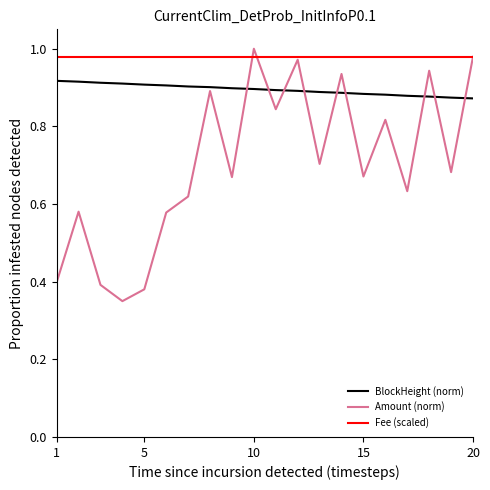

True or false: Fee (scaled) and BlockHeight (norm) intersect in this chart.

False